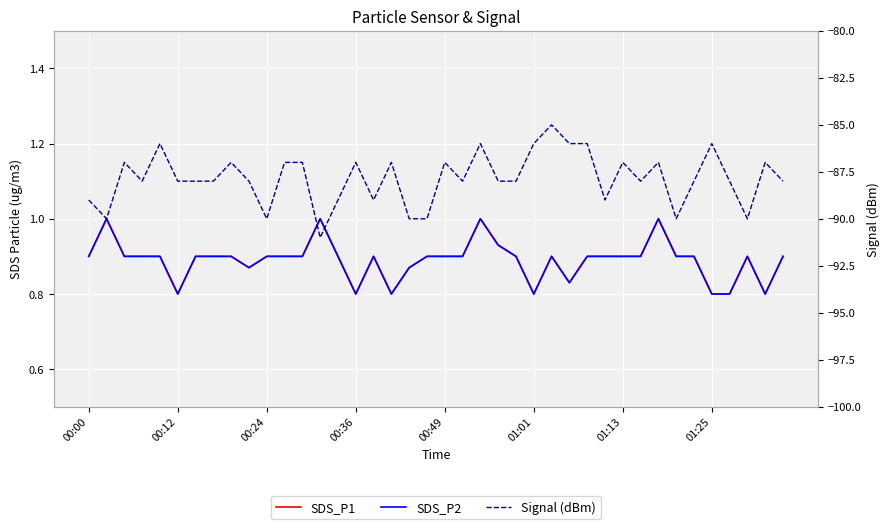

What is the value of the SDS_P2 point at the 17th from the left?

0.9